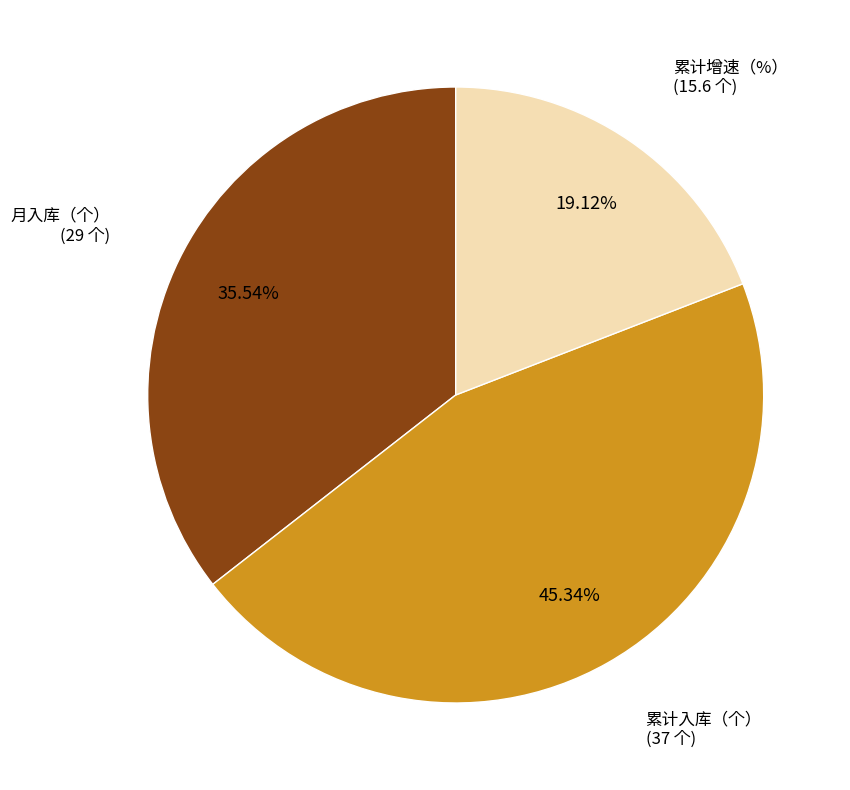

Is there a majority slice in this chart?

No